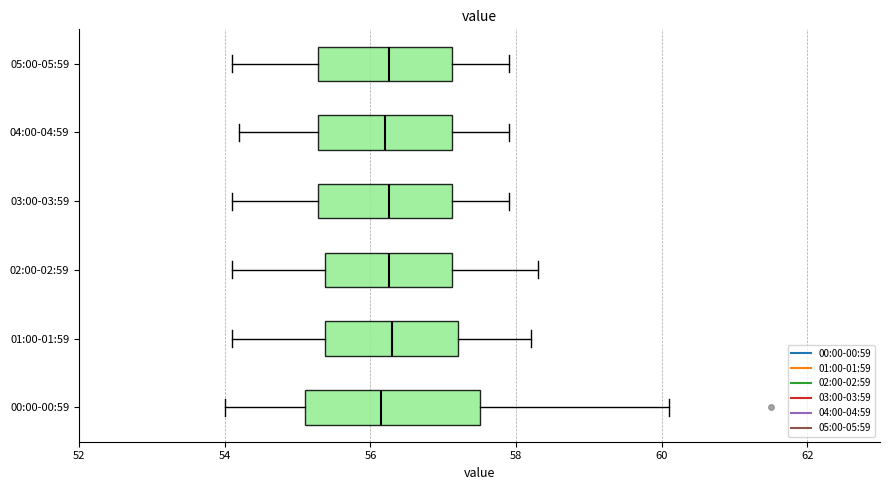

Where does the right whisker of the box for 05:00-05:59 end on the x-axis? The values are not printed on the chart, so give them approximately, as read against the axis.

58.0